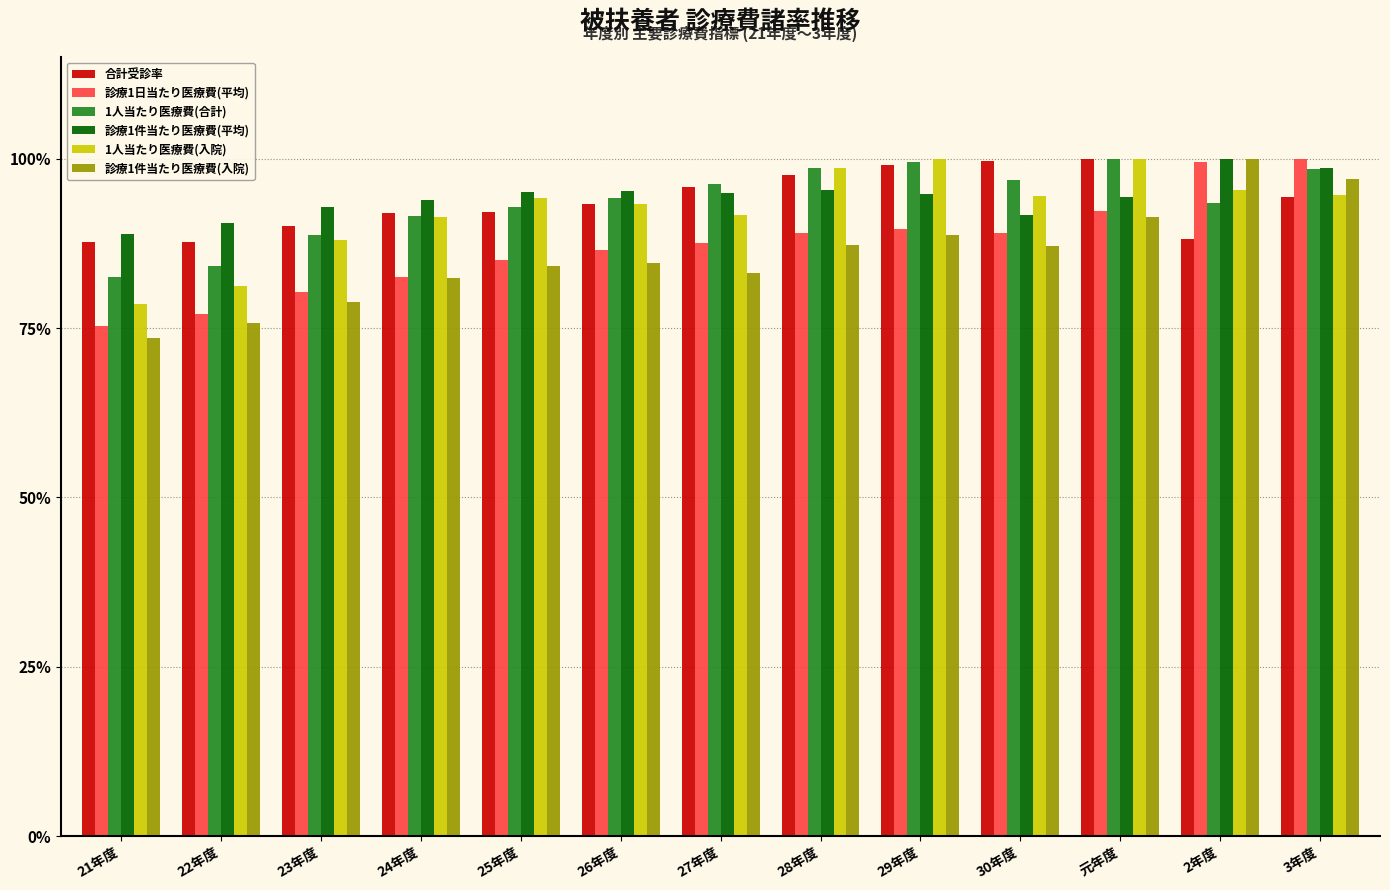

The 合計受診率 series shows 126.1 at 23年度. True or false?

False